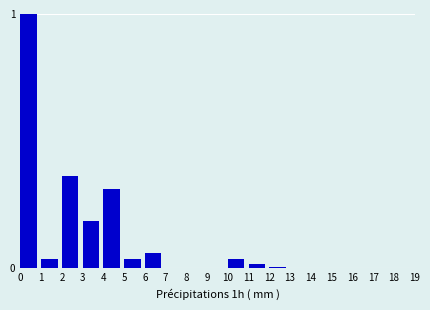

What is the maximum value shown in the chart?

1.0